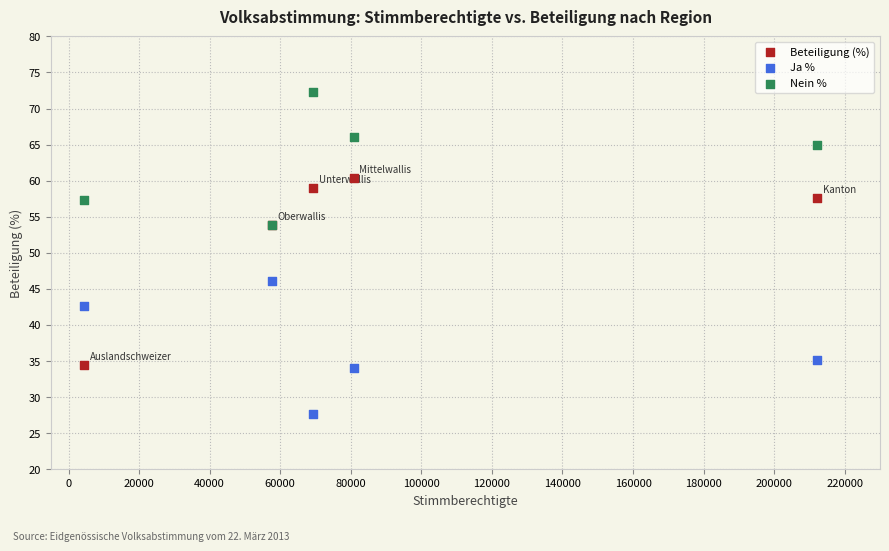

In the Beteiligung (%) series, what Y value is closest to 47?

53.9